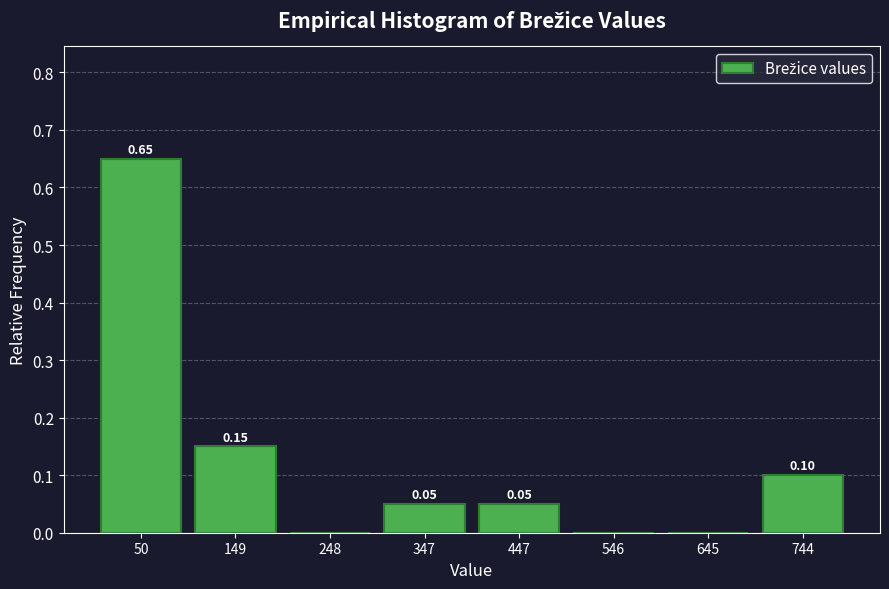

Over which range of the x-axis is the bar tallest?

0 to 100